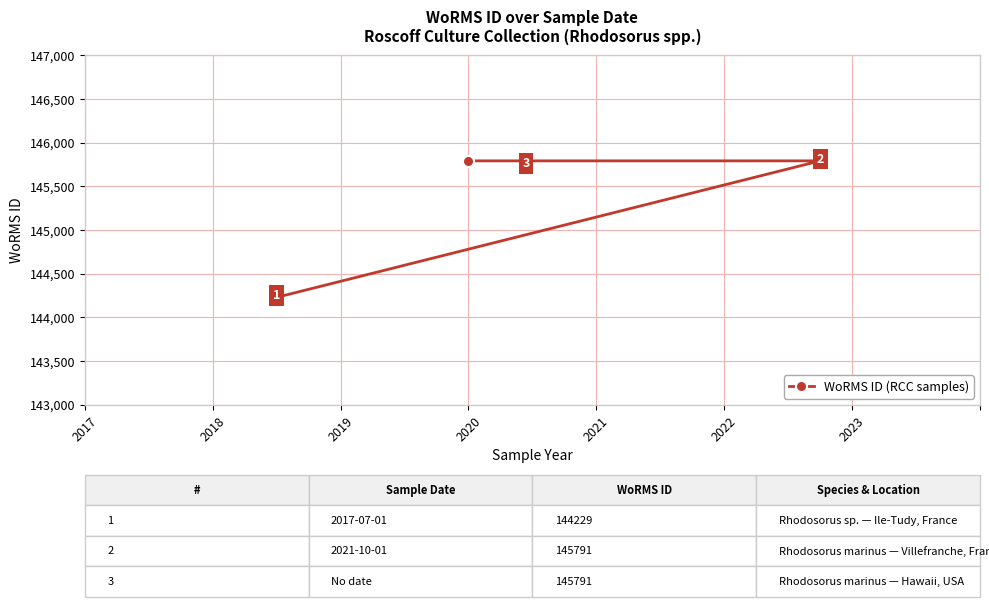

What is the minimum value shown in the chart?

144229